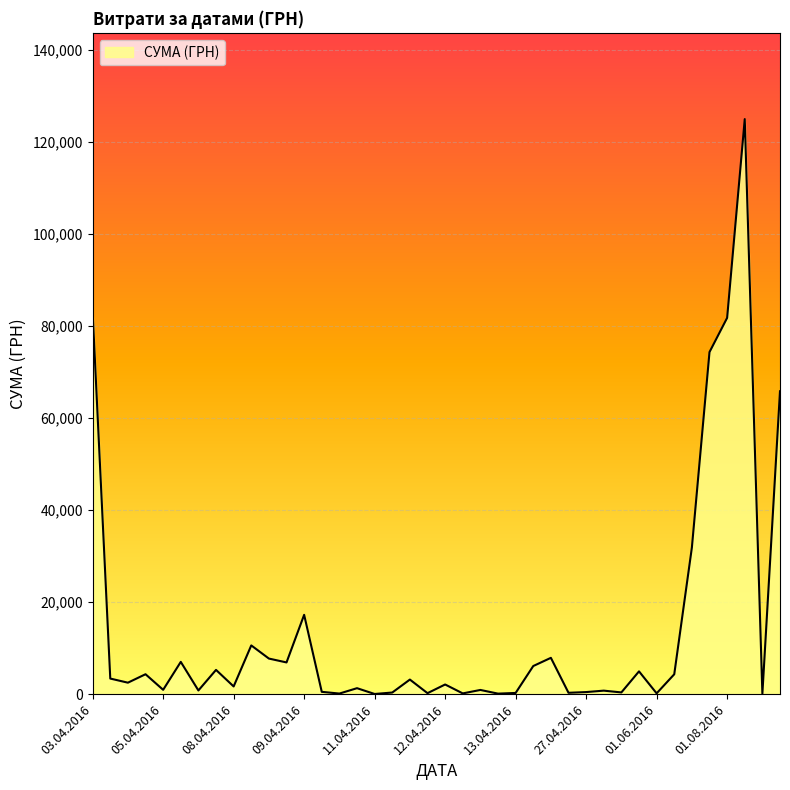

What is the difference between the maximum and minimum values?

124867.4